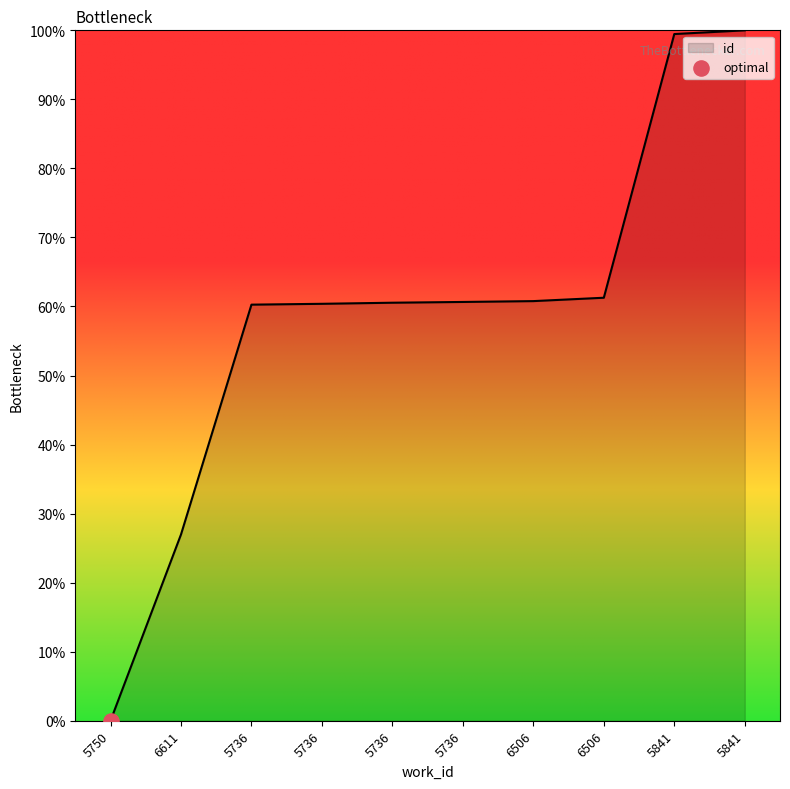

What is the ratio of the value at 6506 to the value at 5736?

1.0